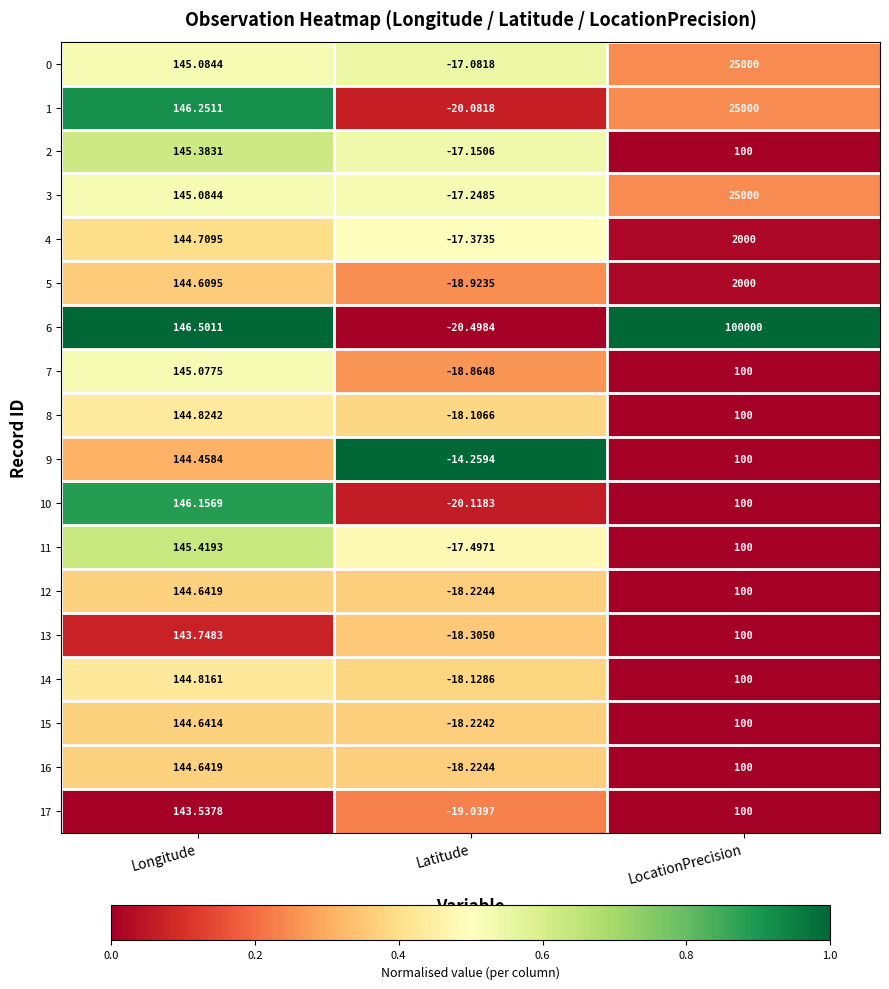

Which category has the highest value in the 13 series?

Longitude